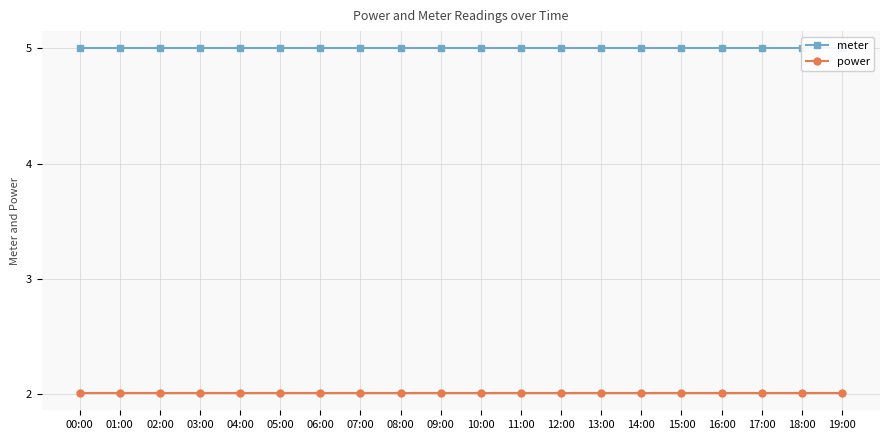

Which series has the largest range (max minus min)?

meter